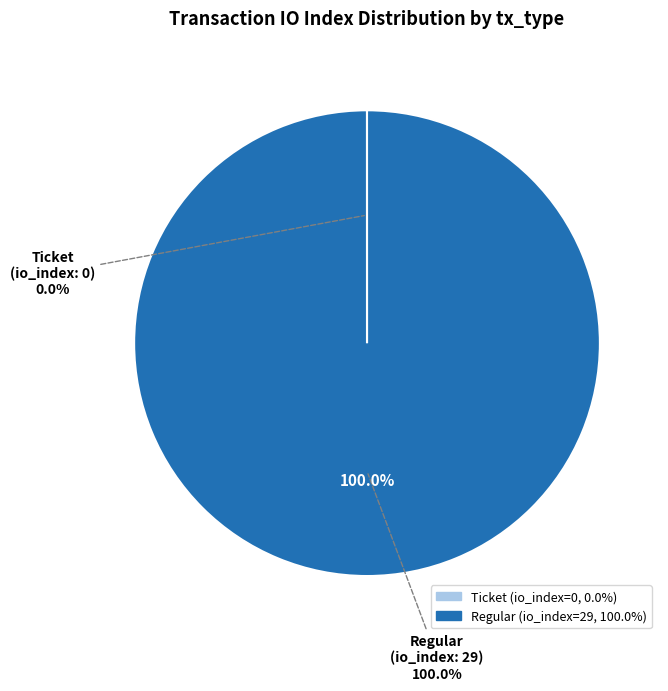

True or false: Ticket accounts for 0% of the total.

True